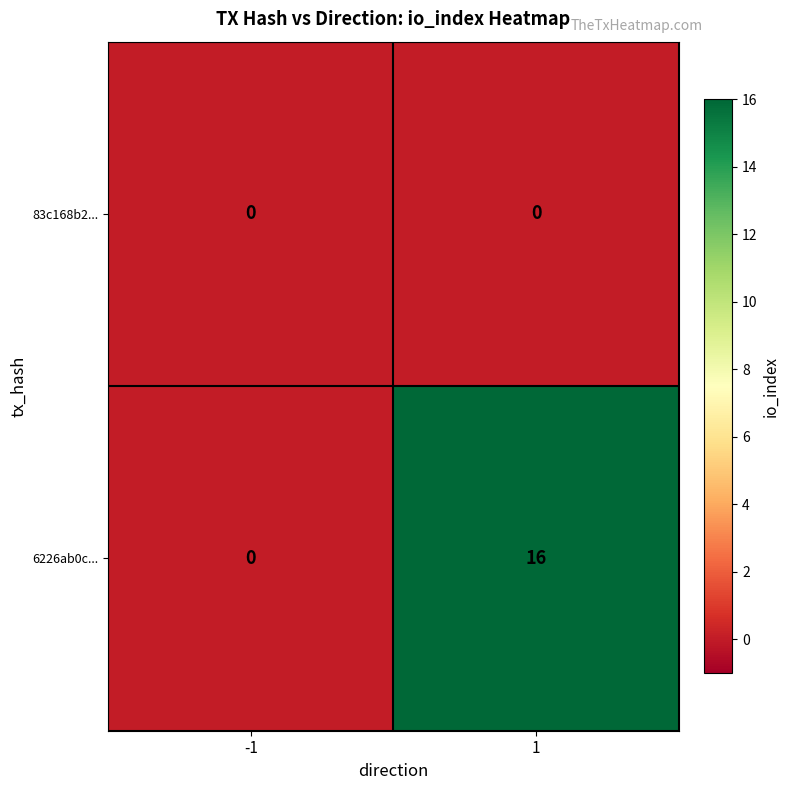

Reading left to right, transcribe all the data shown in this chart.

83c168b2...: -1=0	1=0
6226ab0c...: -1=0	1=16